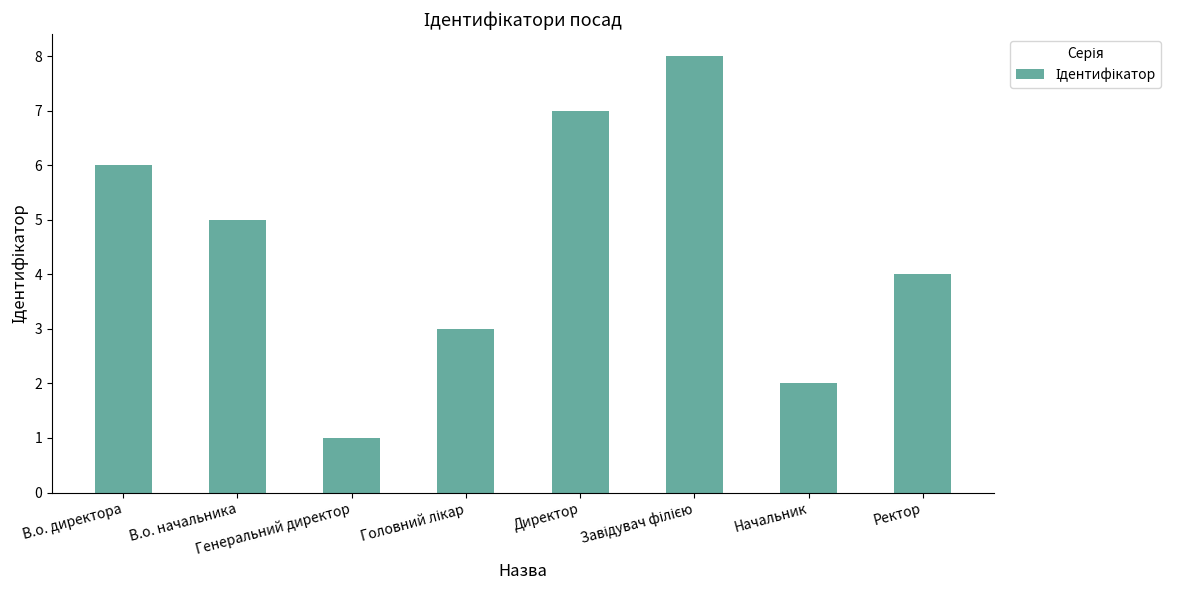

What is the difference between the maximum and minimum values?

7